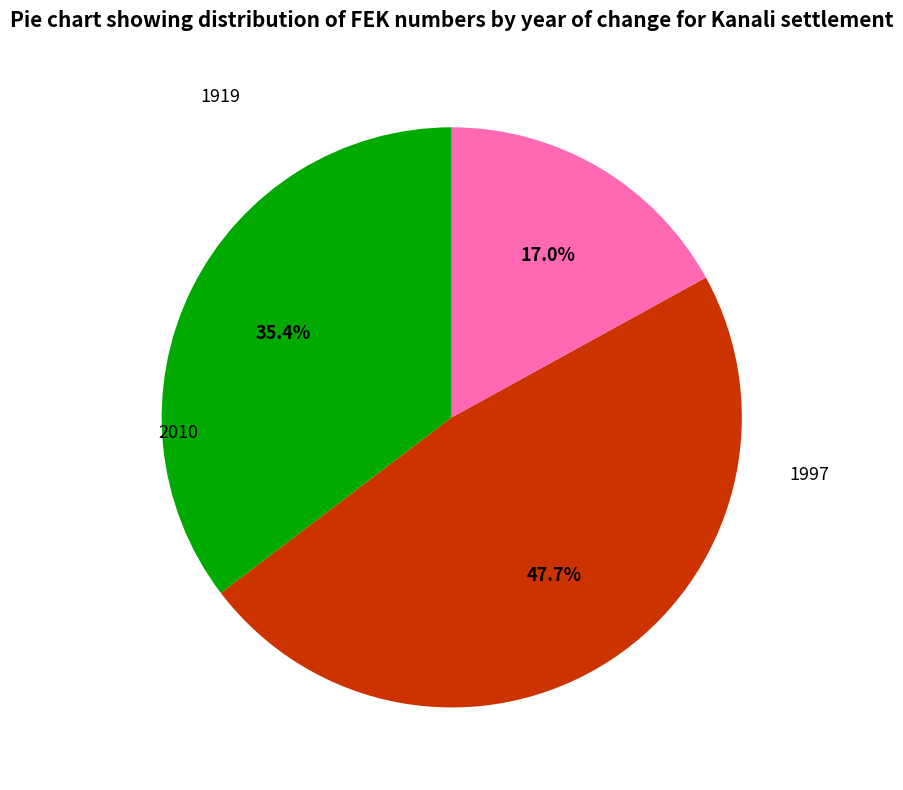

Is there any slice that represents more than half of the pie?

No